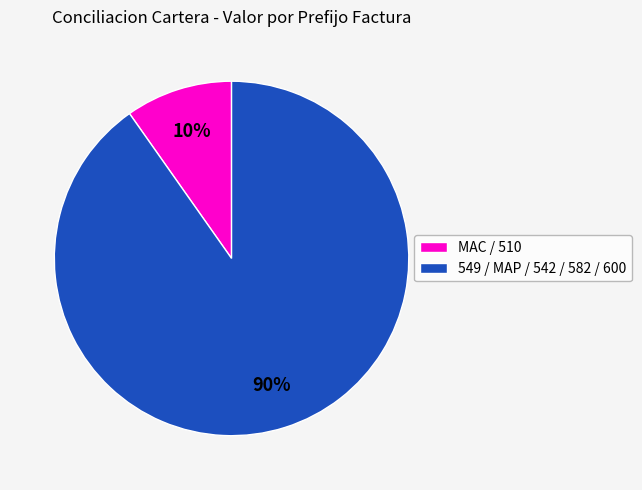

How many segments does this pie chart have?

2